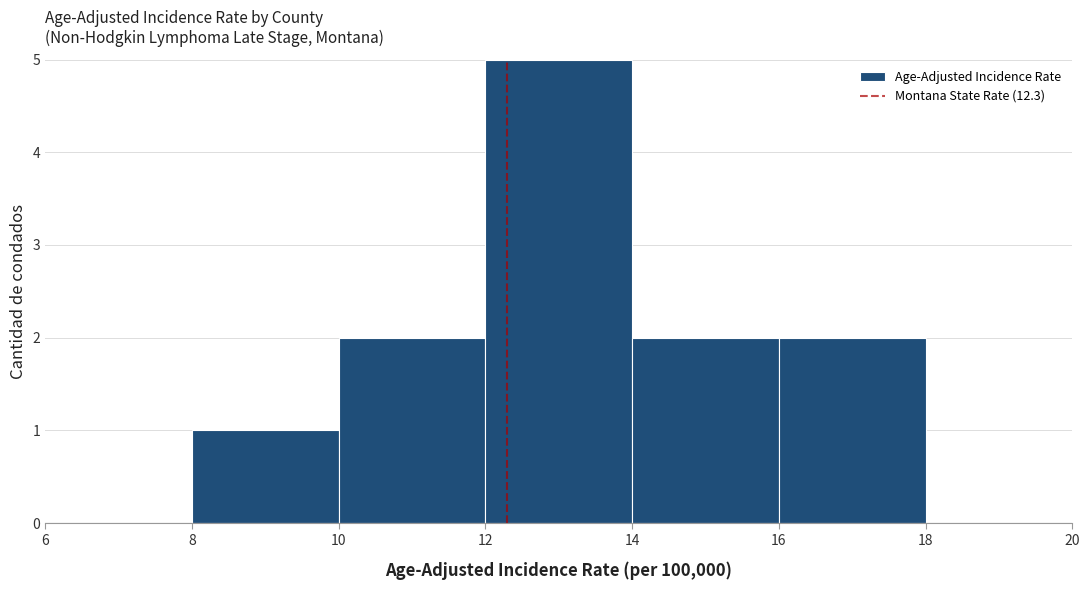

Reading left to right, transcribe this chart: for each bar, give the range it covers on the x-axis and its height. The values are not printed on the chart, so give them approximately, as read against the axis.

6 to 8: 0
8 to 10: 1
10 to 12: 2
12 to 14: 5
14 to 16: 2
16 to 18: 2
18 to 20: 0